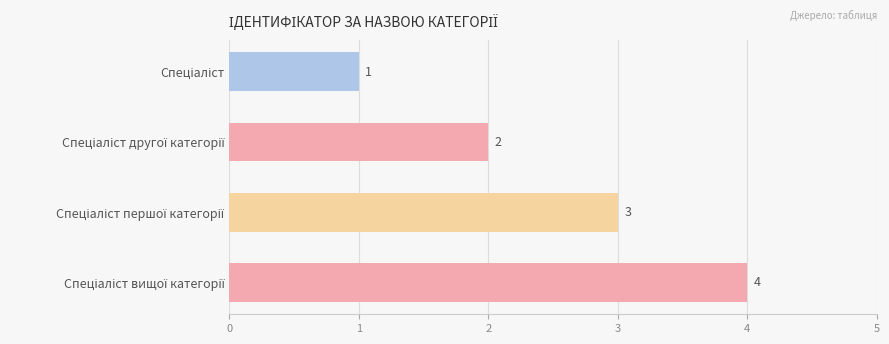

What is the difference between the second highest and second lowest values?

1